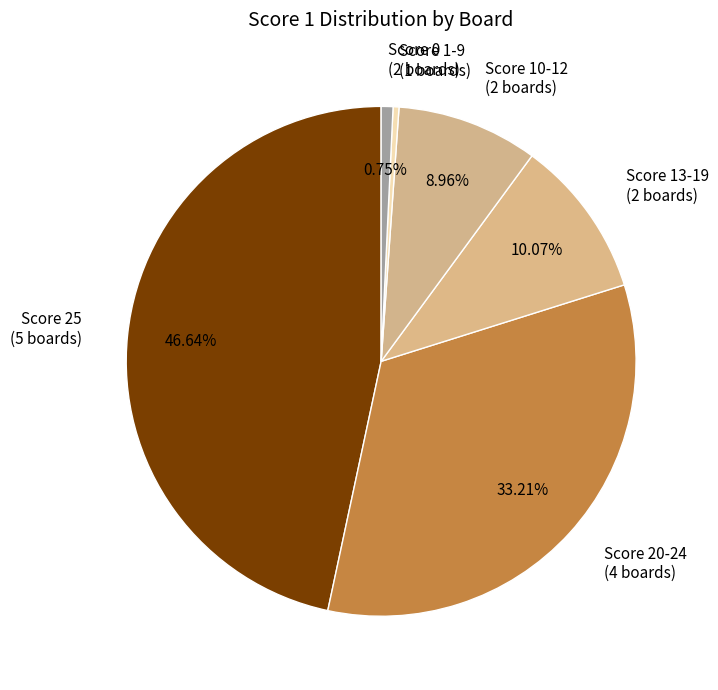

Which has a higher value, Score 0 (2 boards) or Score 25 (5 boards)?

Score 25 (5 boards)